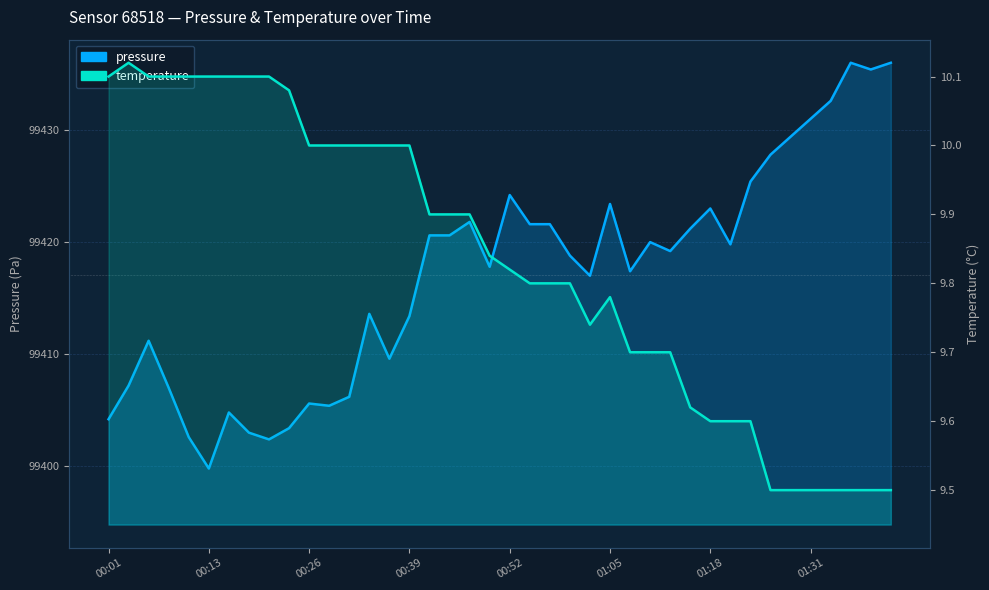

True or false: temperature has a value of 9.7 at 28.

True